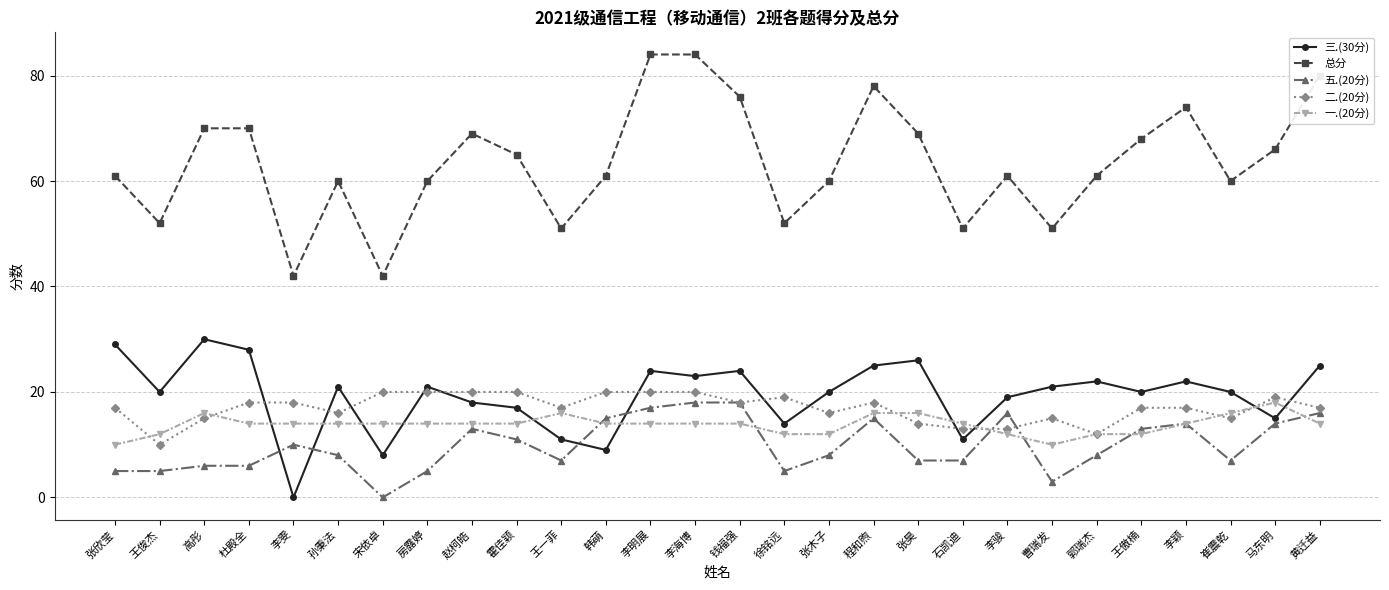

Which series changed the most between 李骏 and 李颖?

总分